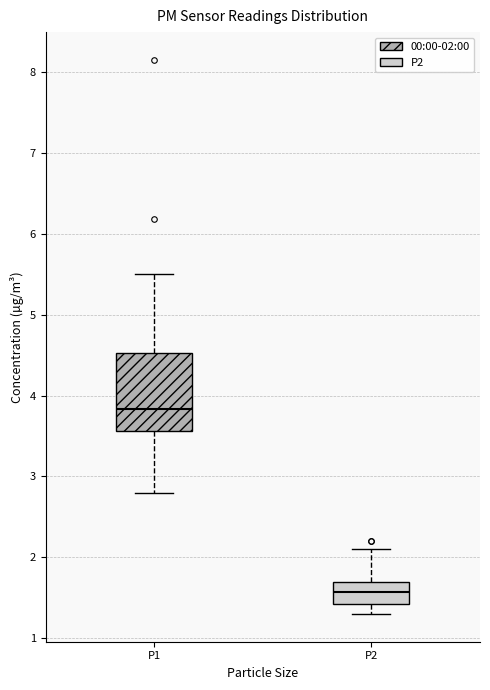

Reading left to right, transcribe this box plot: for each box, give where its median line is, the range the box spans, and where its two whiskers end, as read against the y-axis. The values are not printed on the chart, so give them approximately, as read against the axis.

P1: median 3.8, box 3.6 to 4.5, whiskers 2.8 to 5.5
P2: median 1.6, box 1.4 to 1.7, whiskers 1.3 to 2.1